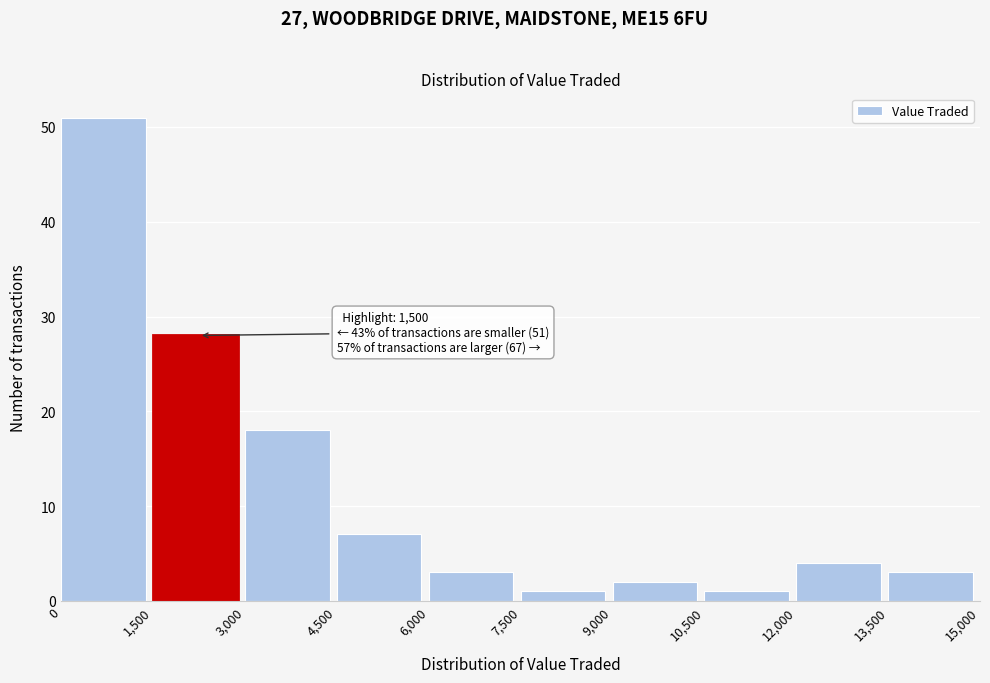

Over which range of the x-axis is the bar tallest?

0 to 1,500